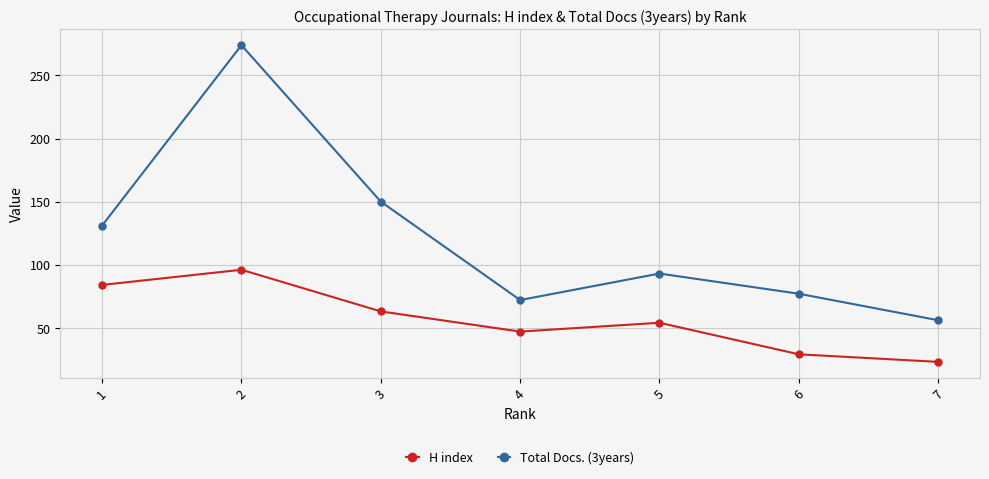

List the series in order of their peak value, highest first.

Total Docs. (3years), H index